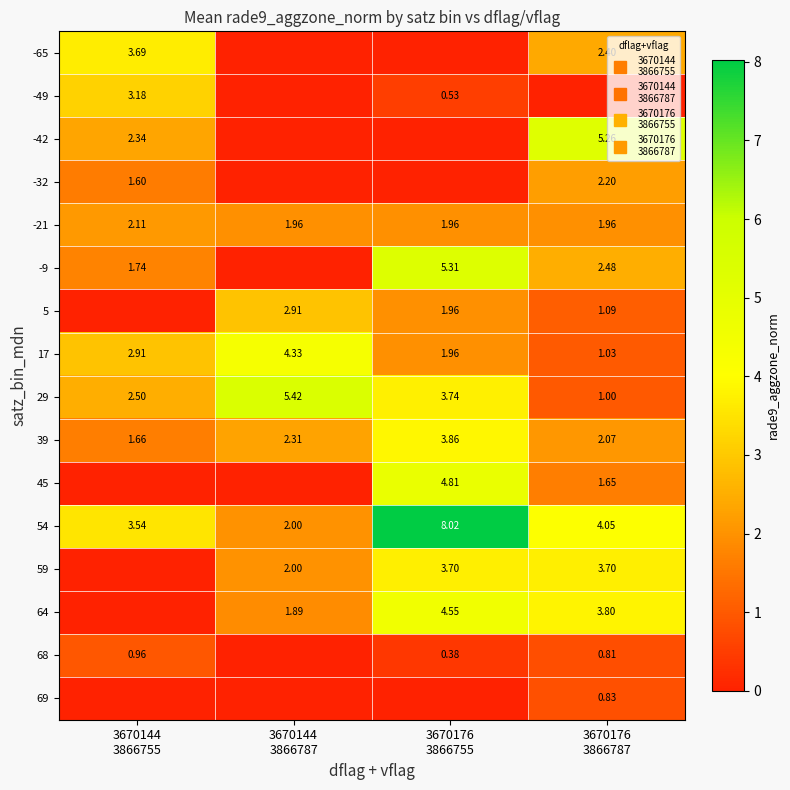

What is the sum of all -9 values?

9.5